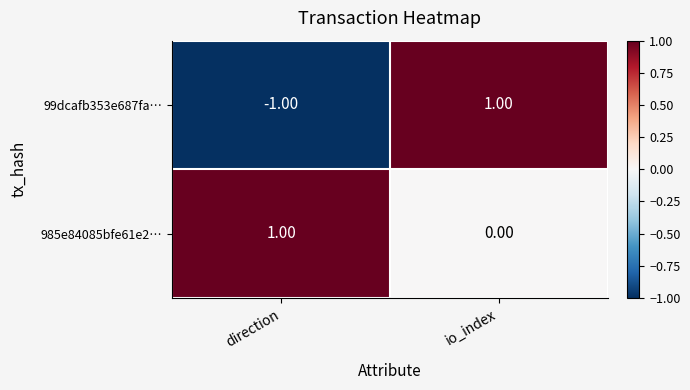

At which category is the sum across all series the highest?

io_index